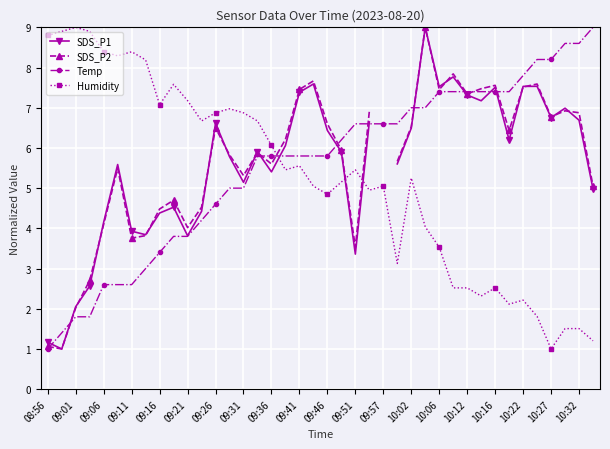

Is it true that Temp equals 8.6 at 10:32?

True